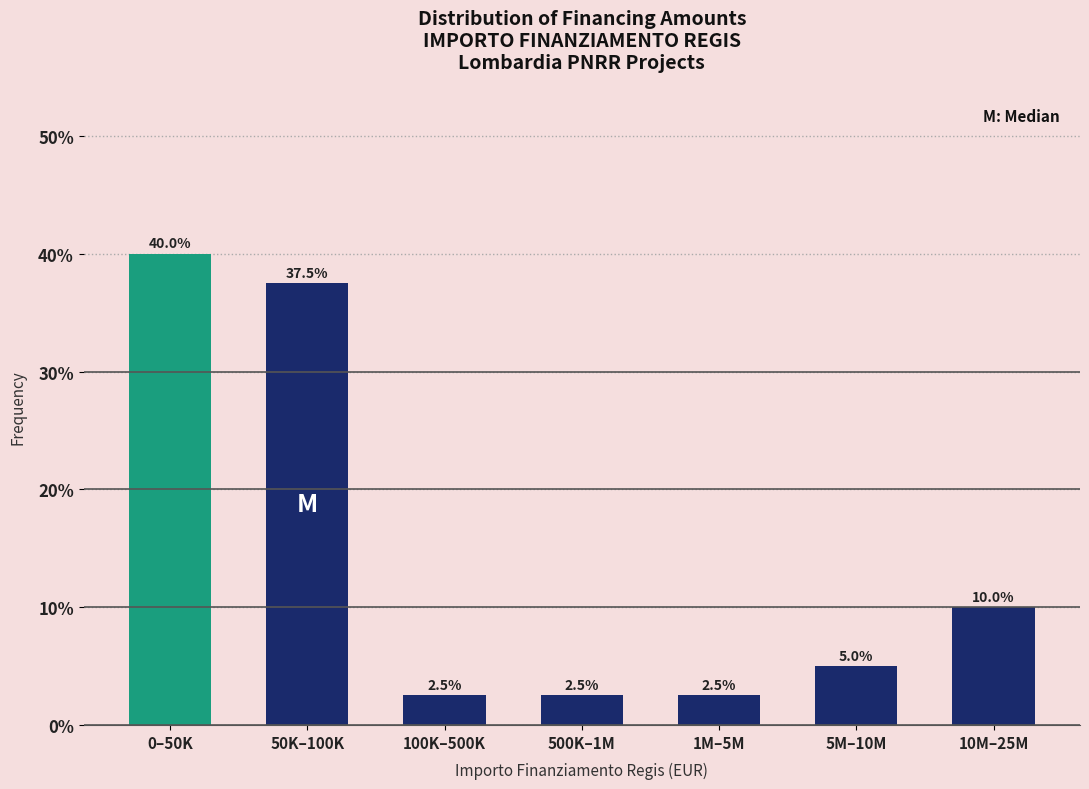

Reading left to right, what are all the values shown in this chart?

0–50K=40.0	50K–100K=37.5	100K–500K=2.5	500K–1M=2.5	1M–5M=2.5	5M–10M=5.0	10M–25M=10.0